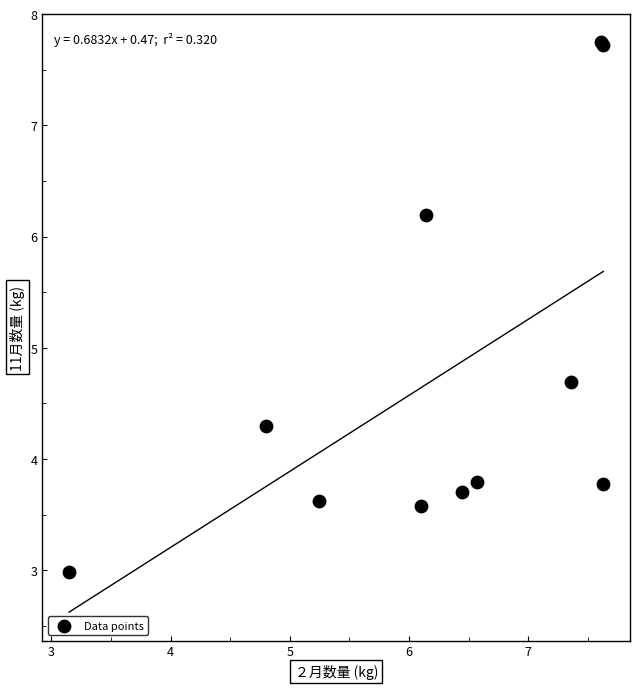

What Y value in the scatter plot is closest to 5?

4.7